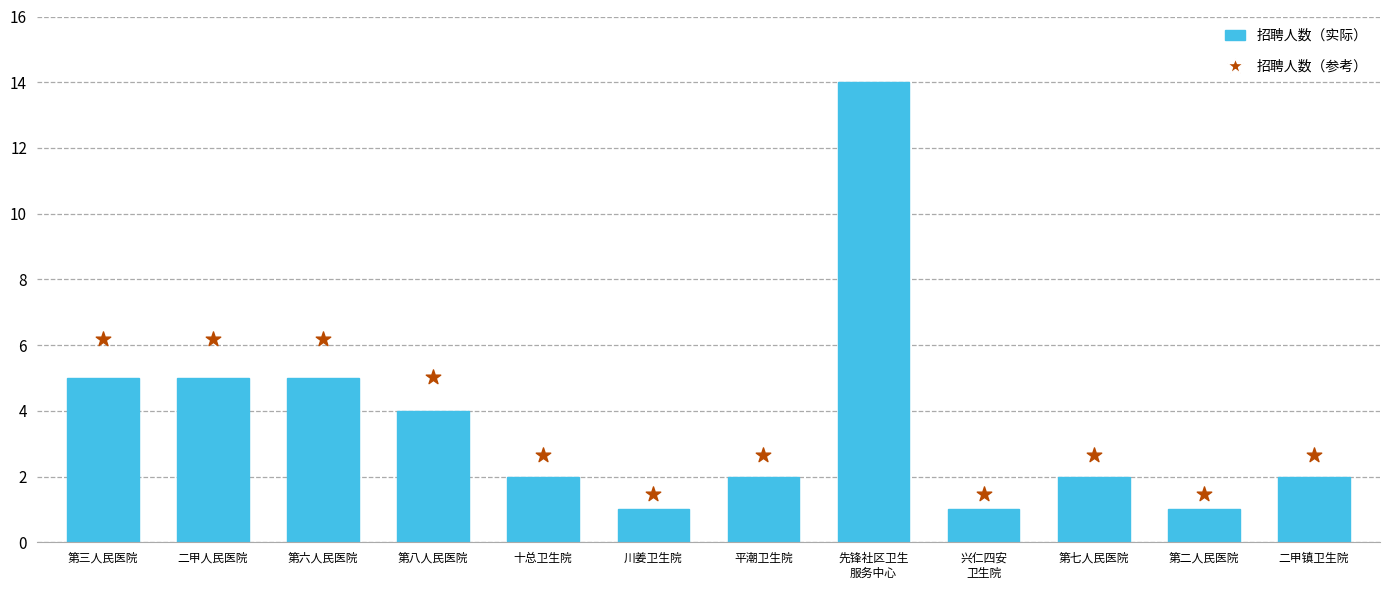

Which series has the largest Y range (max minus min)?

招聘人数（参考）